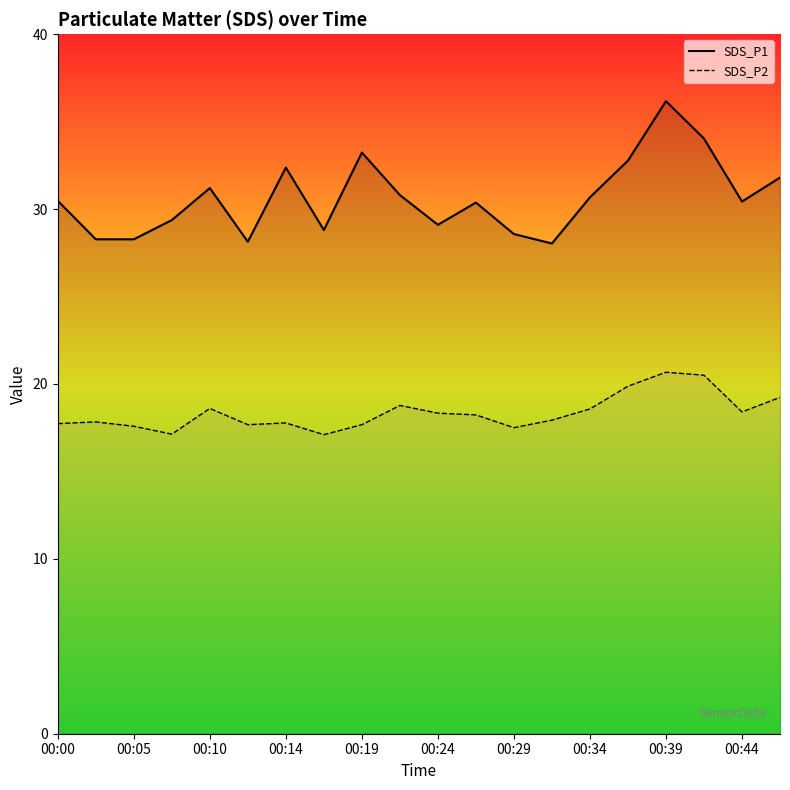

Reading right to left, list all the values displayed in this chart.

SDS_P1: 31.8	30.4	34.0	36.2	32.8	30.7	28.0	28.6	30.4	29.1	30.8	33.2	28.8	32.4	28.1	31.2	29.4	28.3	28.3	30.5
SDS_P2: 19.2	18.4	20.5	20.7	19.9	18.6	17.9	17.5	18.2	18.3	18.8	17.7	17.1	17.8	17.7	18.6	17.1	17.6	17.8	17.7